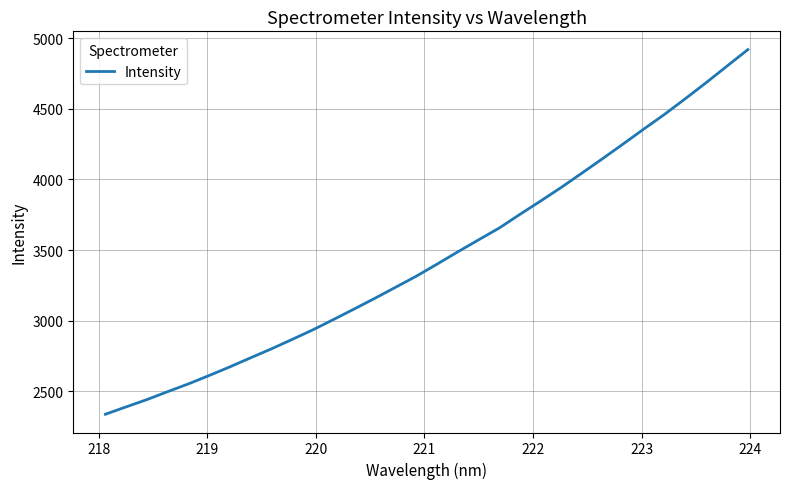

What is the greatest value displayed?

4918.3